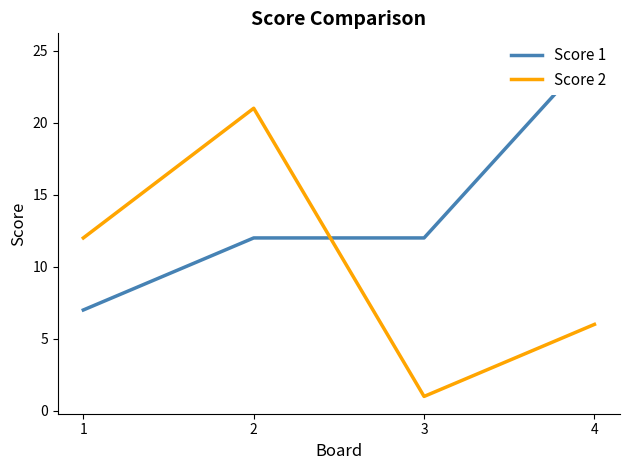

What is the highest value of the Score 2 series?

21